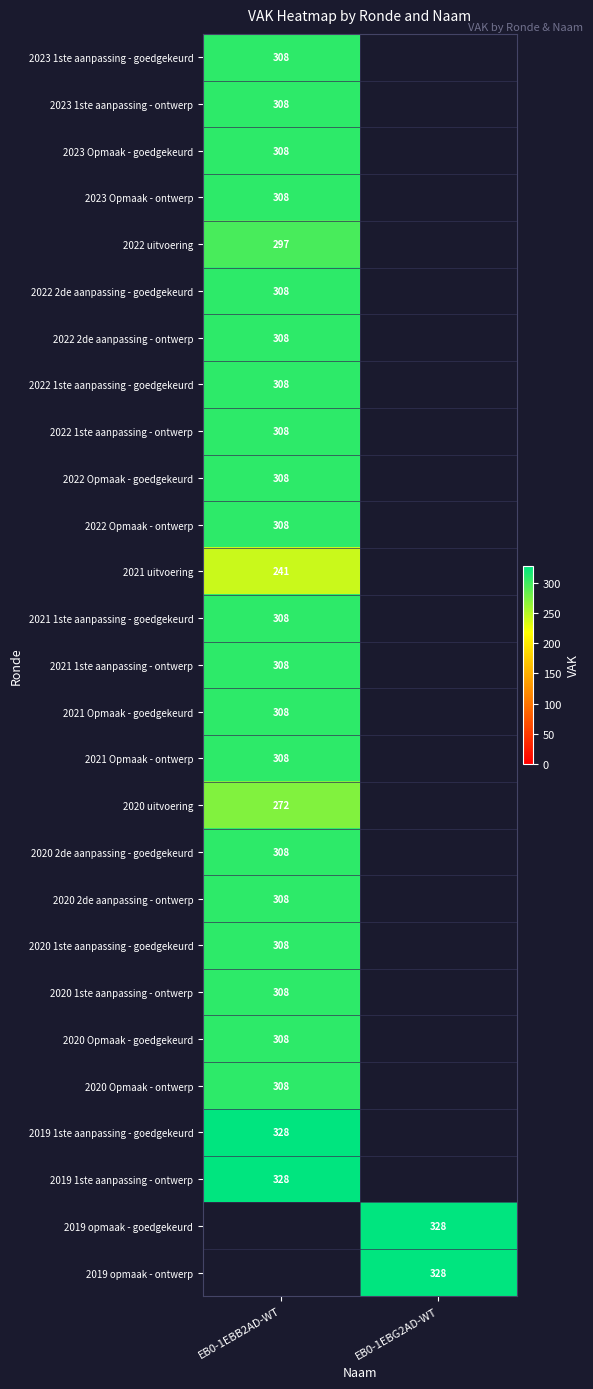

The 2022 Opmaak - goedgekeurd series shows 308 at EB0-1EBB2AD-WT. True or false?

True